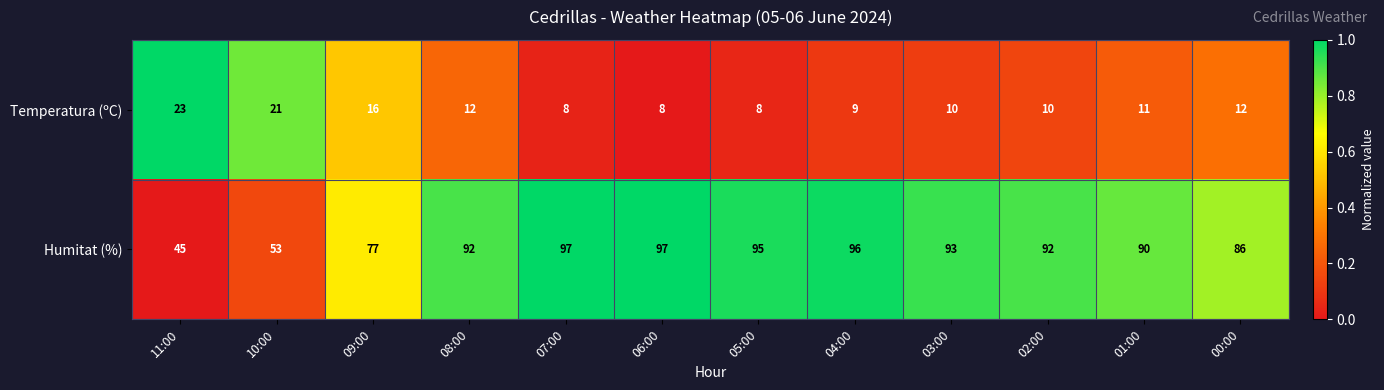

Reading right to left, extract all data points from this chart.

Temperatura (ºC): 12	11	10	10	9	8	8	8	12	16	21	23
Humitat (%): 86	90	92	93	96	95	97	97	92	77	53	45